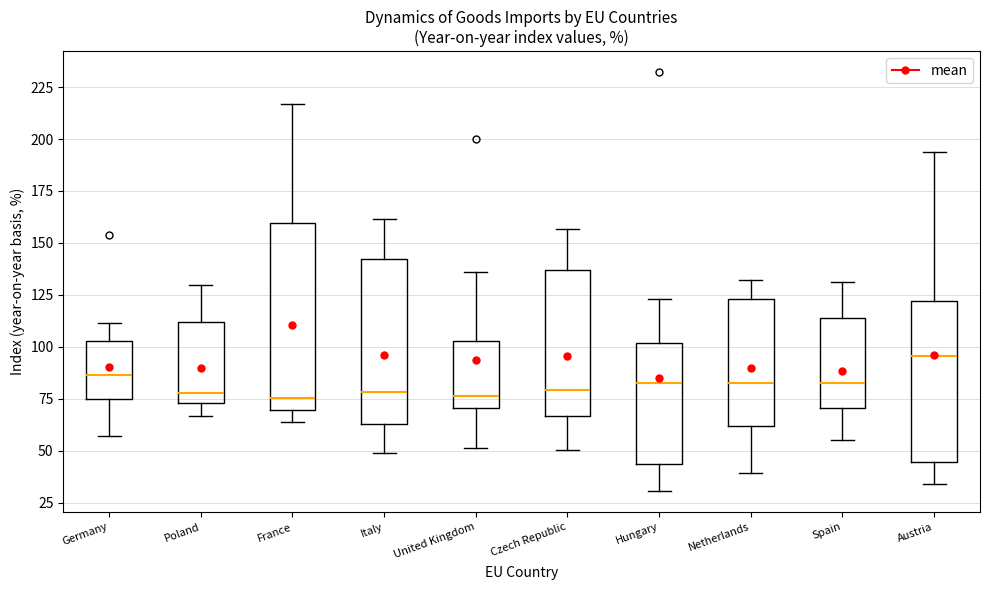

Reading left to right, read every box against the y-axis: the position of its median line, the range the box covers, and the ends of its whiskers. The values are not printed on the chart, so give them approximately, as read against the axis.

Germany: median 85, box 75 to 105, whiskers 55 to 110
Poland: median 80, box 75 to 110, whiskers 65 to 130
France: median 75, box 70 to 160, whiskers 65 to 215
Italy: median 80, box 65 to 140, whiskers 50 to 160
United Kingdom: median 75, box 70 to 105, whiskers 50 to 135
Czech Republic: median 80, box 65 to 135, whiskers 50 to 155
Hungary: median 85, box 45 to 100, whiskers 30 to 125
Netherlands: median 80, box 60 to 125, whiskers 40 to 130
Spain: median 85, box 70 to 115, whiskers 55 to 130
Austria: median 95, box 45 to 120, whiskers 35 to 195